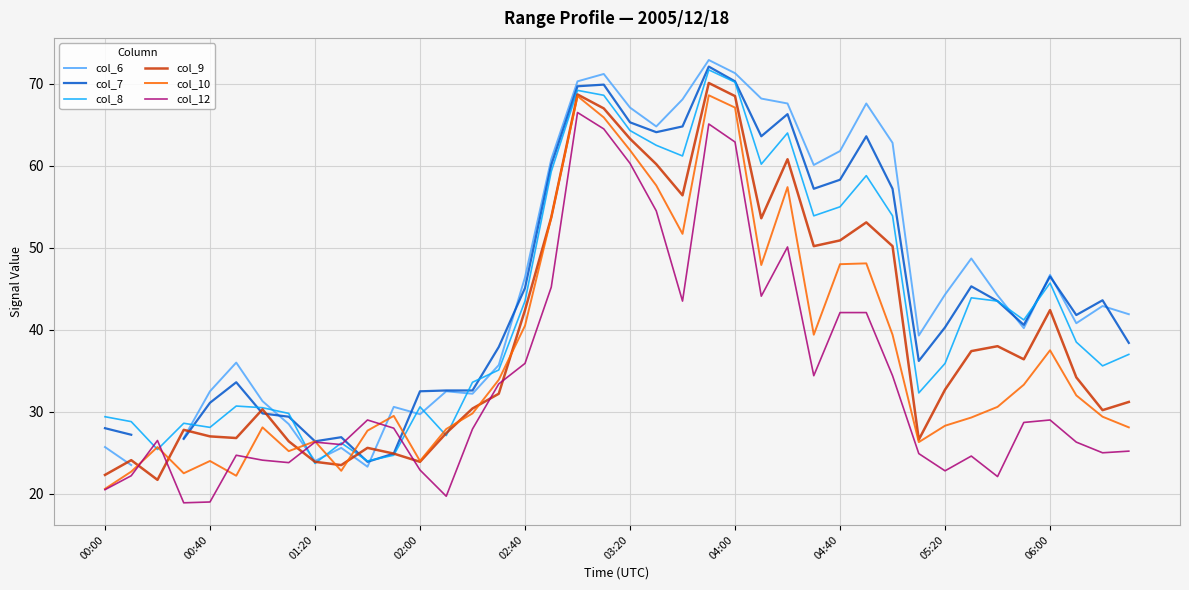

How many times do col_8 and col_9 cross each other?

6